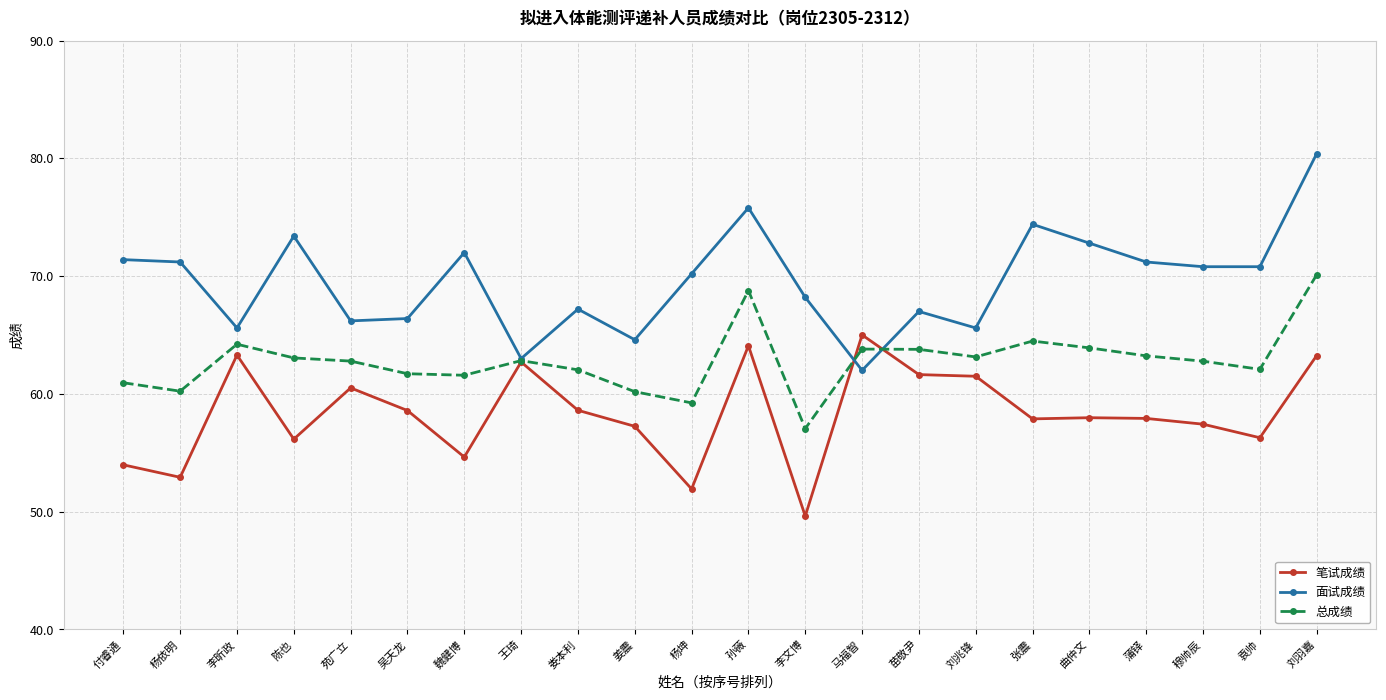

Which series has the largest range (max minus min)?

面试成绩